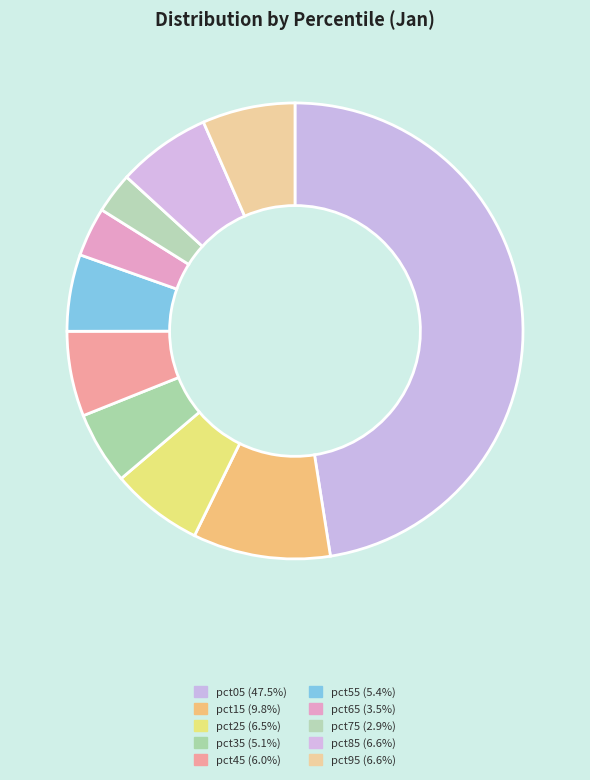

Count the number of slices in the pie.

10